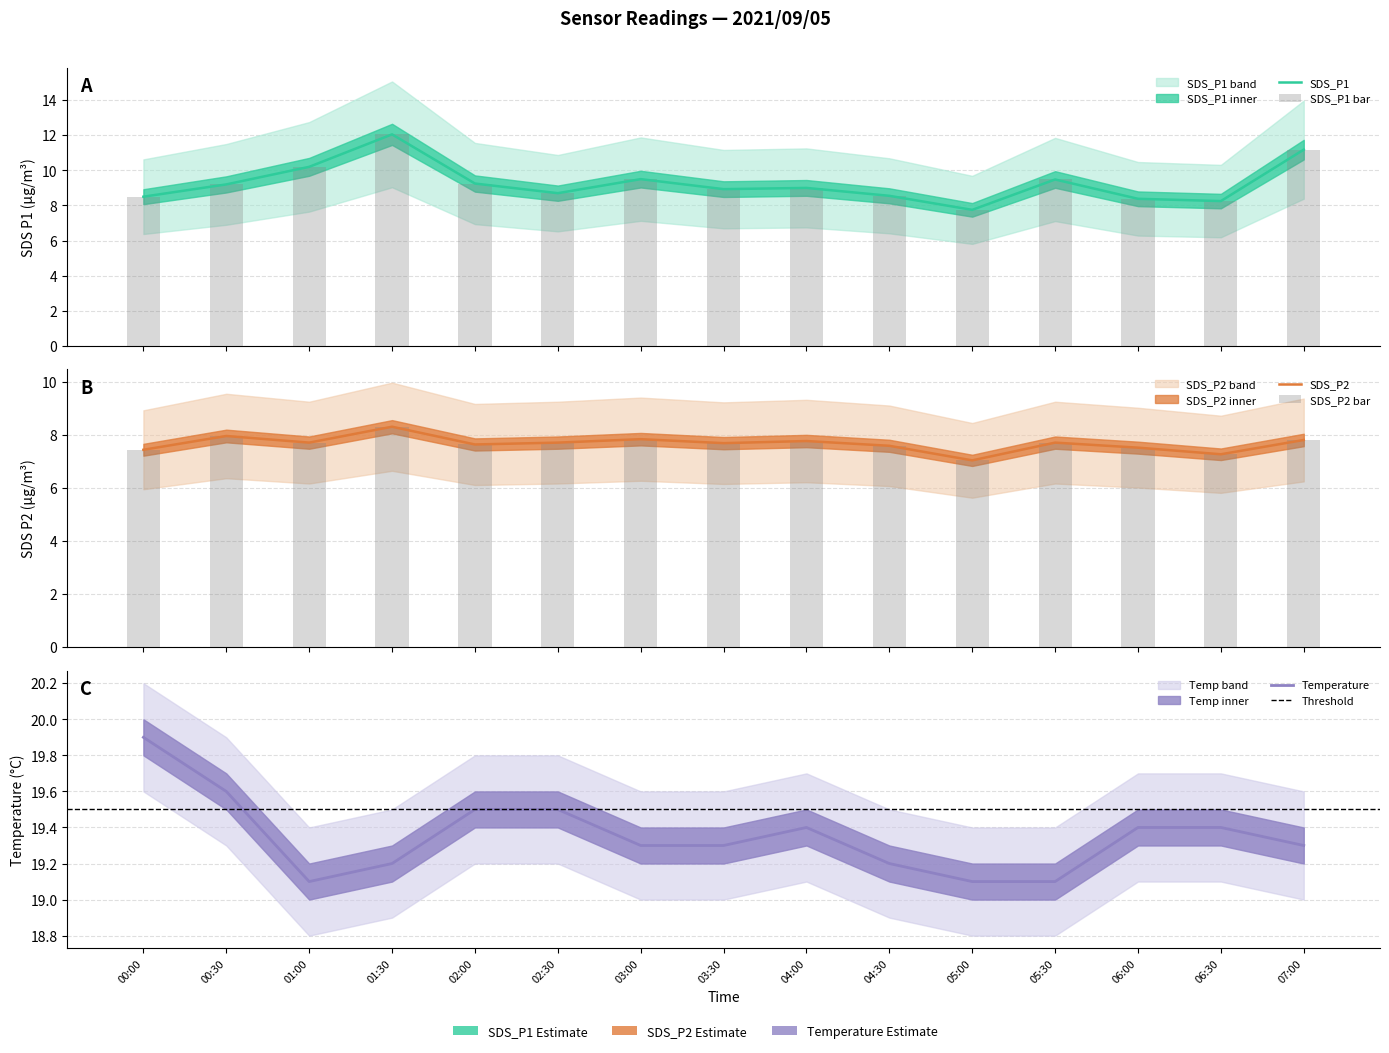

What is the sum of all SDS_P1 values?

138.9